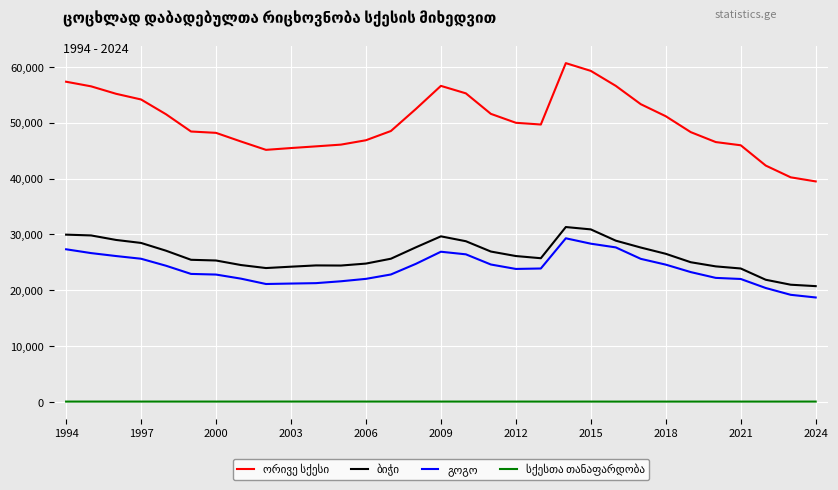

What is the maximum value shown in the chart?

60635.0